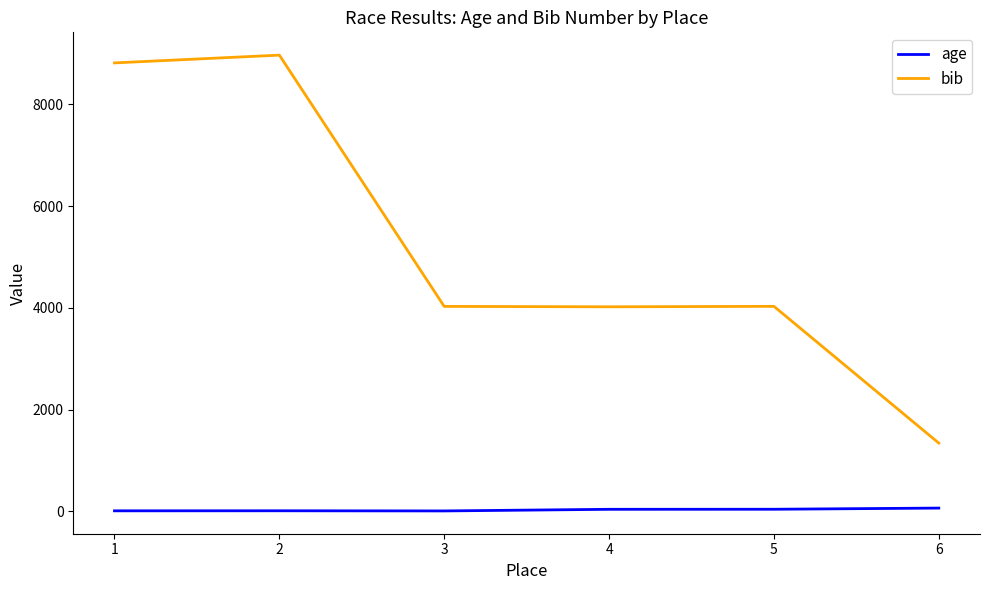

What is the sum of the age values at 6 and 3?

68